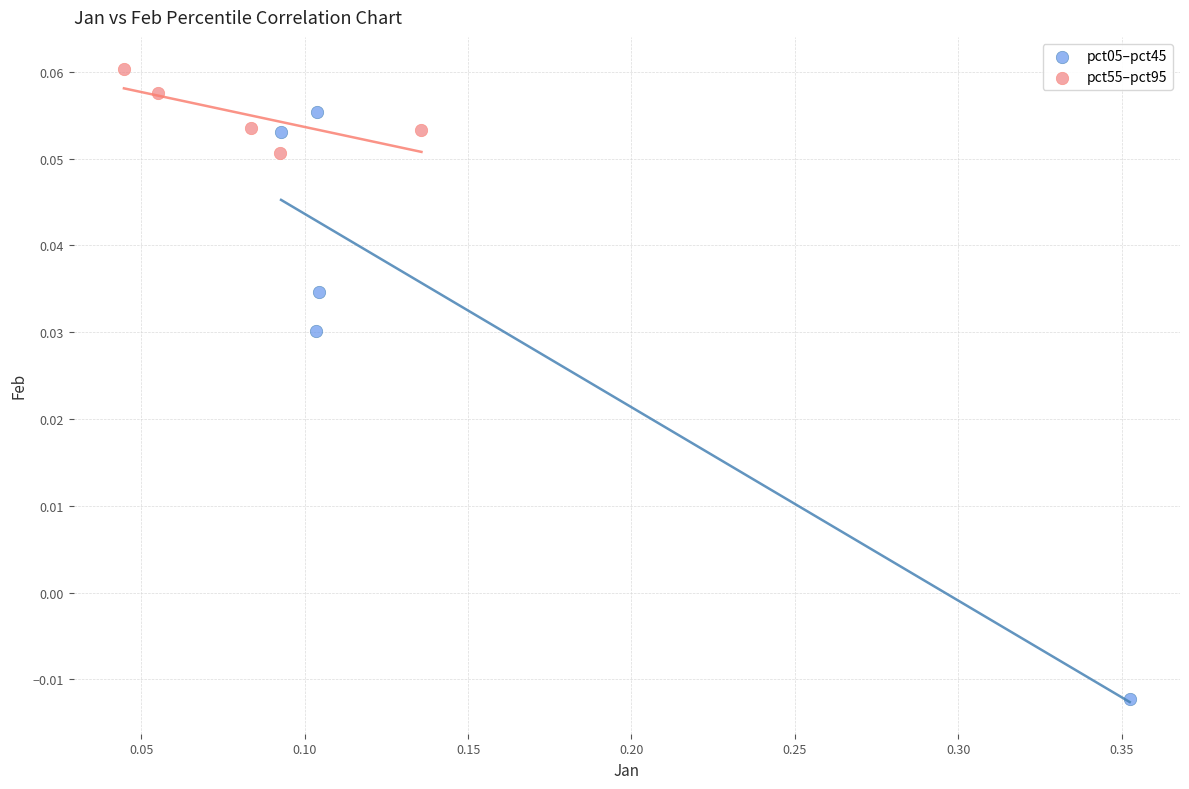

What are all the series names shown in the legend?

pct05–pct45, pct55–pct95